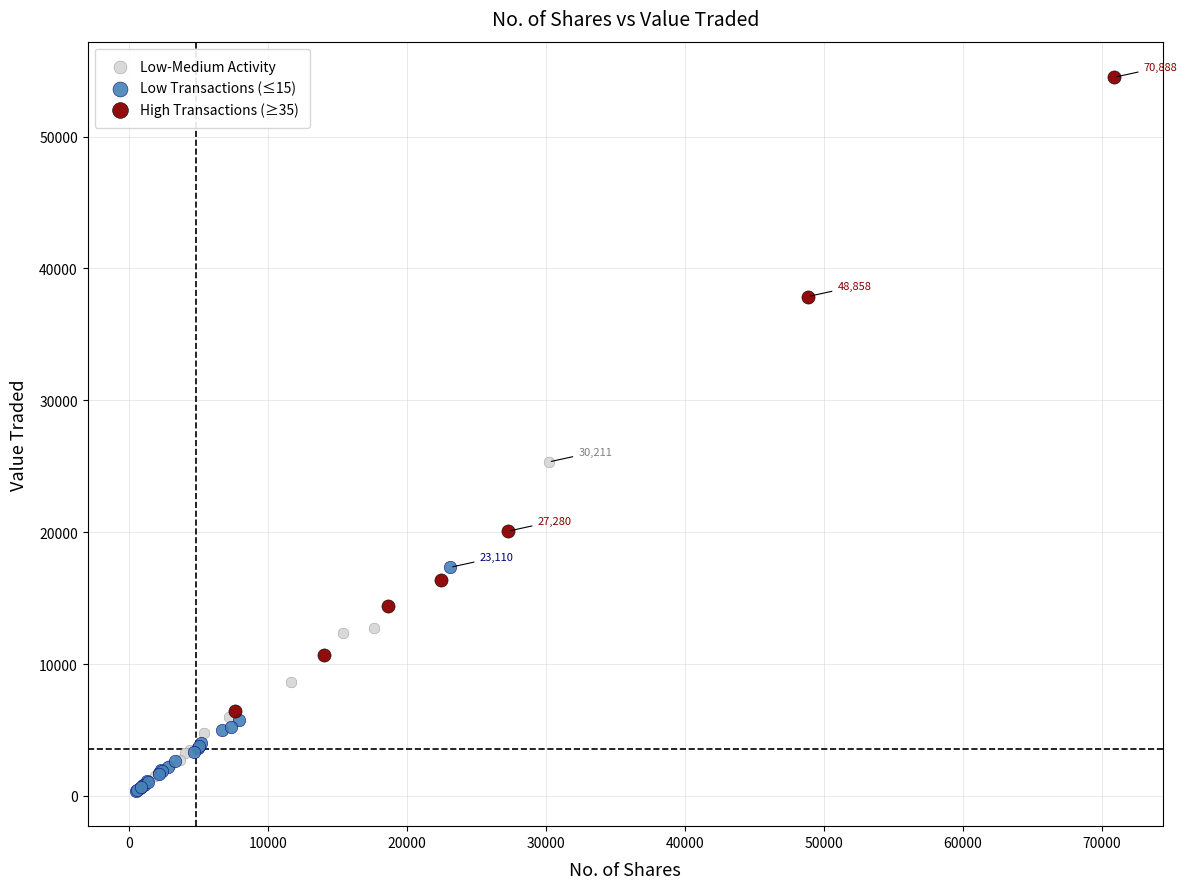

Which series contains the lowest Y value?

Low Transactions (≤15)